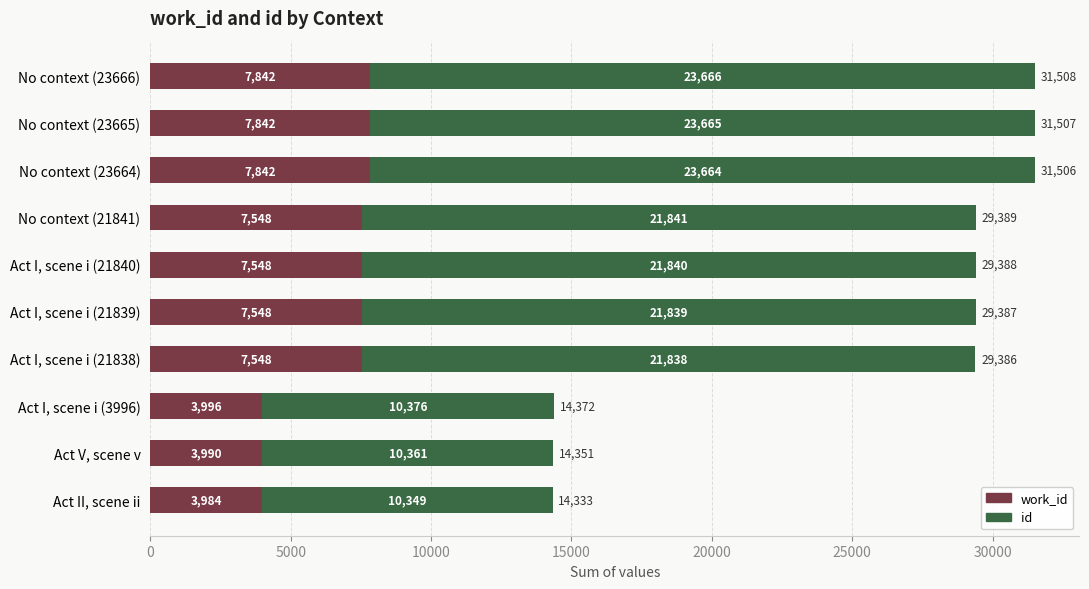

What is the total value across all series at Act I, scene i (3996)?

14372